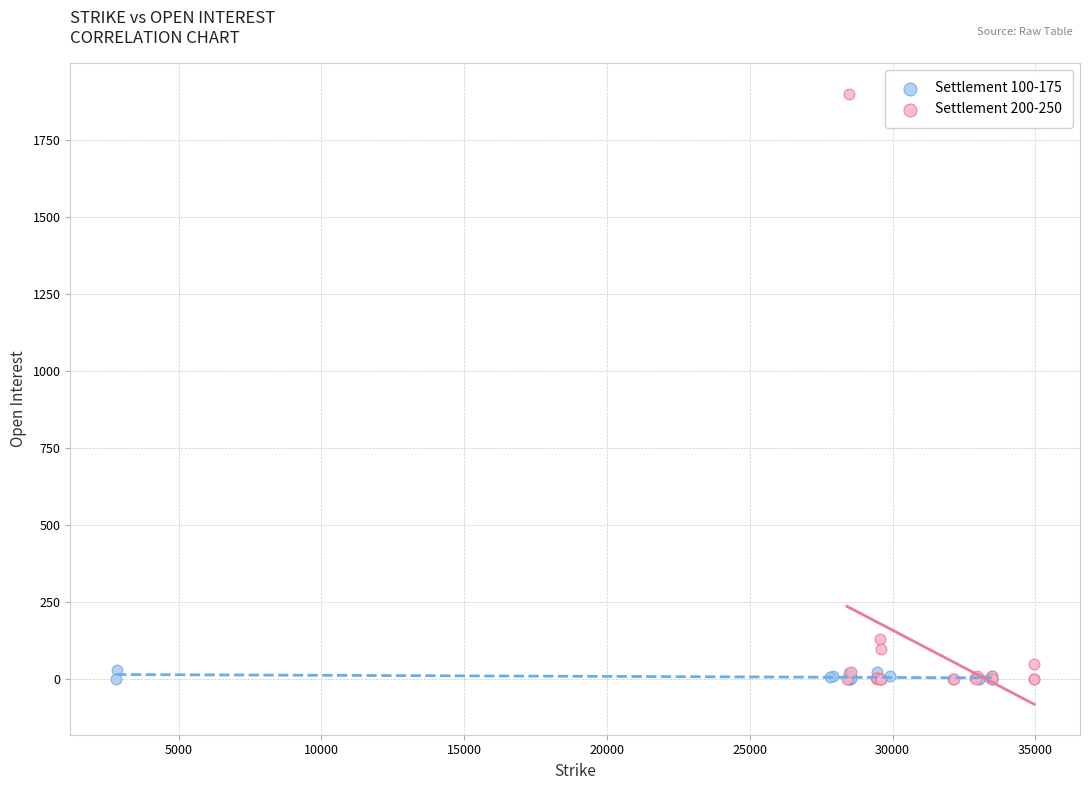

Which series contains the highest Y value?

Settlement 200-250